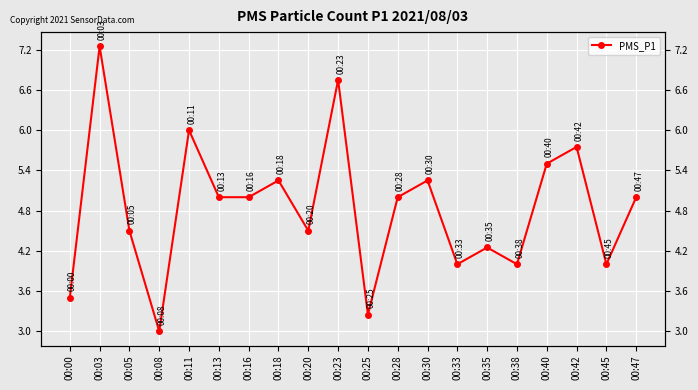

What is the sum of the values at 00:16 and 00:30?

10.2